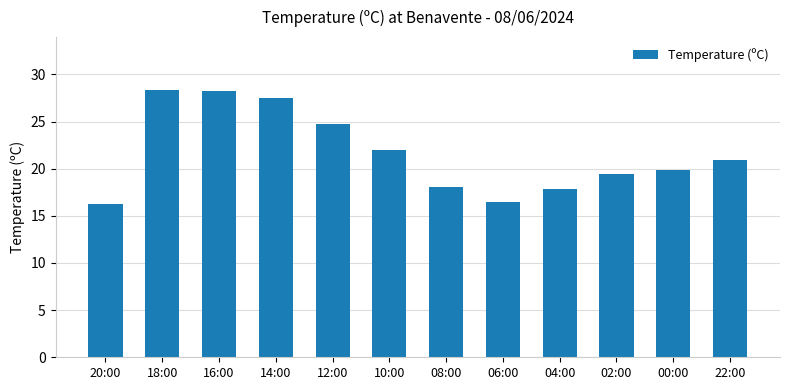

True or false: the data shows 19.9 at 00:00.

True